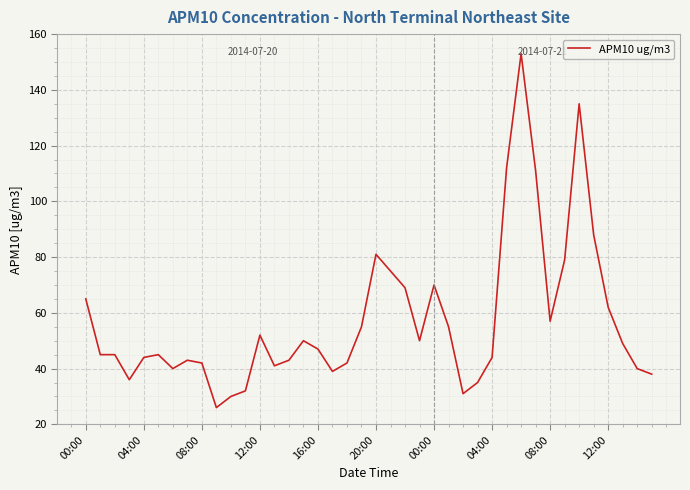

What is the smallest value displayed?

26